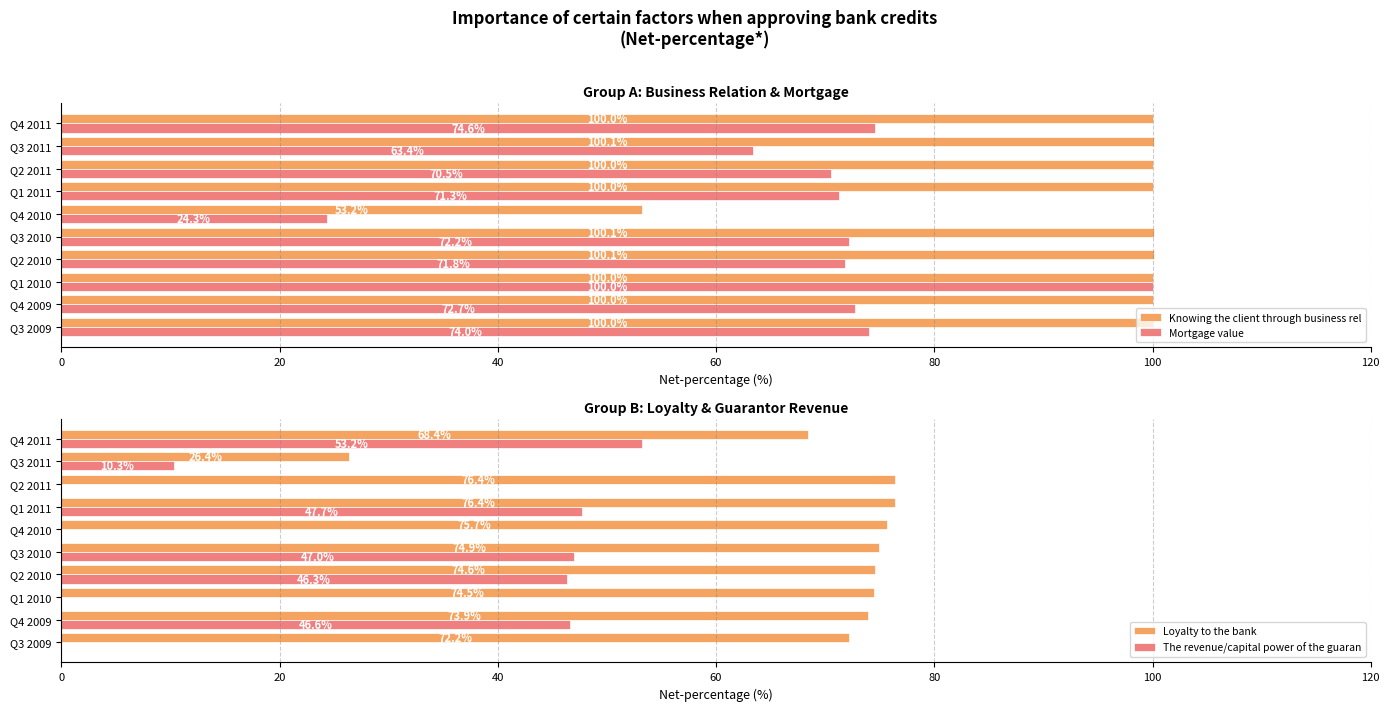

Rank the categories by Mortgage value value from lowest to highest.

Q4 2010, Q3 2011, Q2 2011, Q1 2011, Q2 2010, Q3 2010, Q4 2009, Q3 2009, Q4 2011, Q1 2010